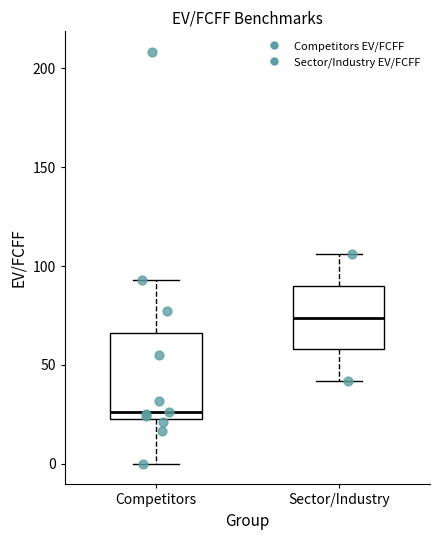

Reading left to right, read every box against the y-axis: the position of its median line, the range the box covers, and the ends of its whiskers. The values are not printed on the chart, so give them approximately, as read against the axis.

Competitors: median 25 (just above the box's lower edge), box 25 to 65, whiskers 0 to 95
Sector/Industry: median 75, box 60 to 90, whiskers 40 to 105